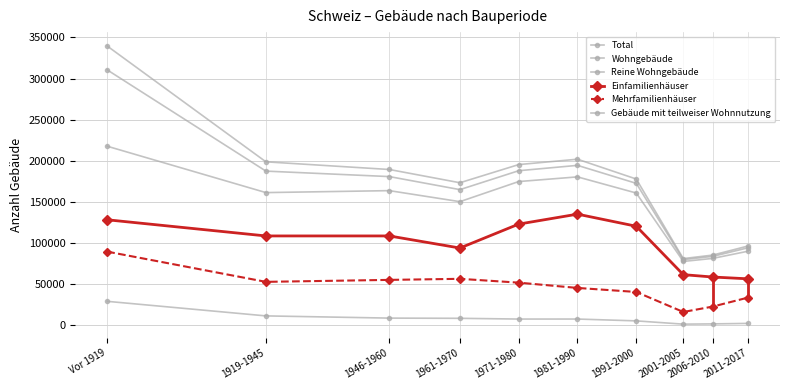

At 1981-1990, list the series in order from largest to smallest.

Total, Wohngebäude, Reine Wohngebäude, Einfamilienhäuser, Mehrfamilienhäuser, Gebäude mit teilweiser Wohnnutzung